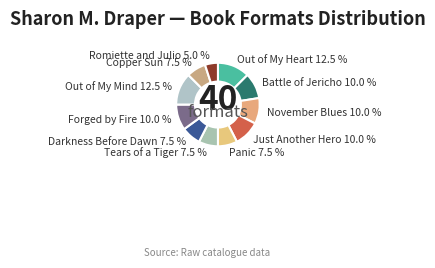

How many slices are in this pie chart?

11